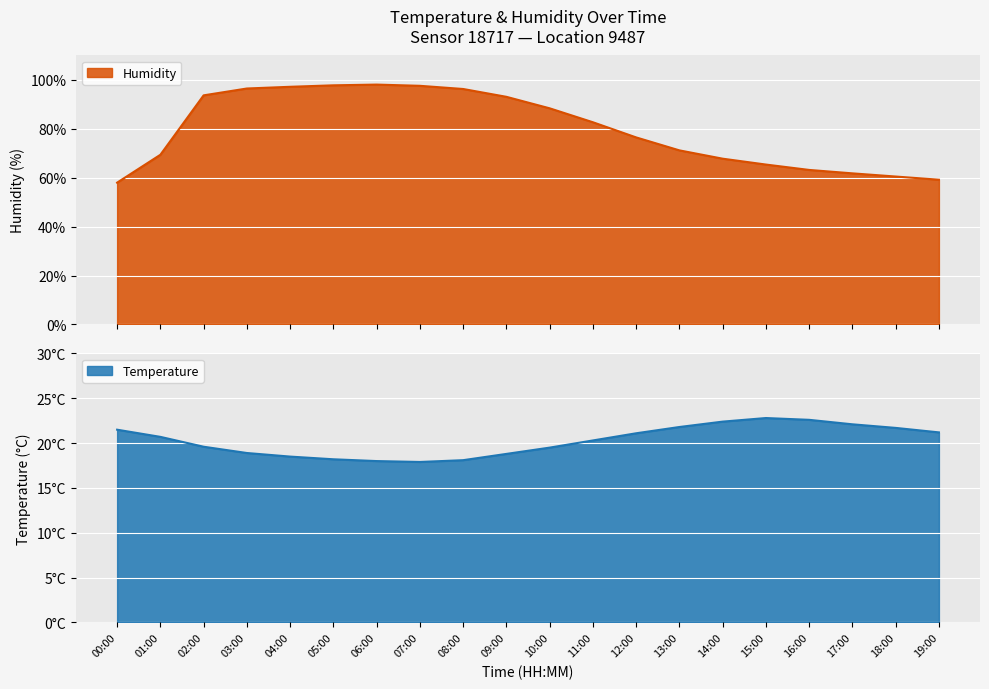

Reading left to right, list all the values displayed in this chart.

Temperature: 00:00=21.5	01:00=20.7	02:00=19.6	03:00=18.9	04:00=18.5	05:00=18.2	06:00=18.0	07:00=17.9	08:00=18.1	09:00=18.8	10:00=19.5	11:00=20.3	12:00=21.1	13:00=21.8	14:00=22.4	15:00=22.8	16:00=22.6	17:00=22.1	18:00=21.7	19:00=21.2
Humidity: 00:00=58.0	01:00=69.4	02:00=93.7	03:00=96.5	04:00=97.2	05:00=97.8	06:00=98.1	07:00=97.6	08:00=96.3	09:00=93.1	10:00=88.4	11:00=82.7	12:00=76.5	13:00=71.2	14:00=67.8	15:00=65.4	16:00=63.2	17:00=61.8	18:00=60.5	19:00=59.2